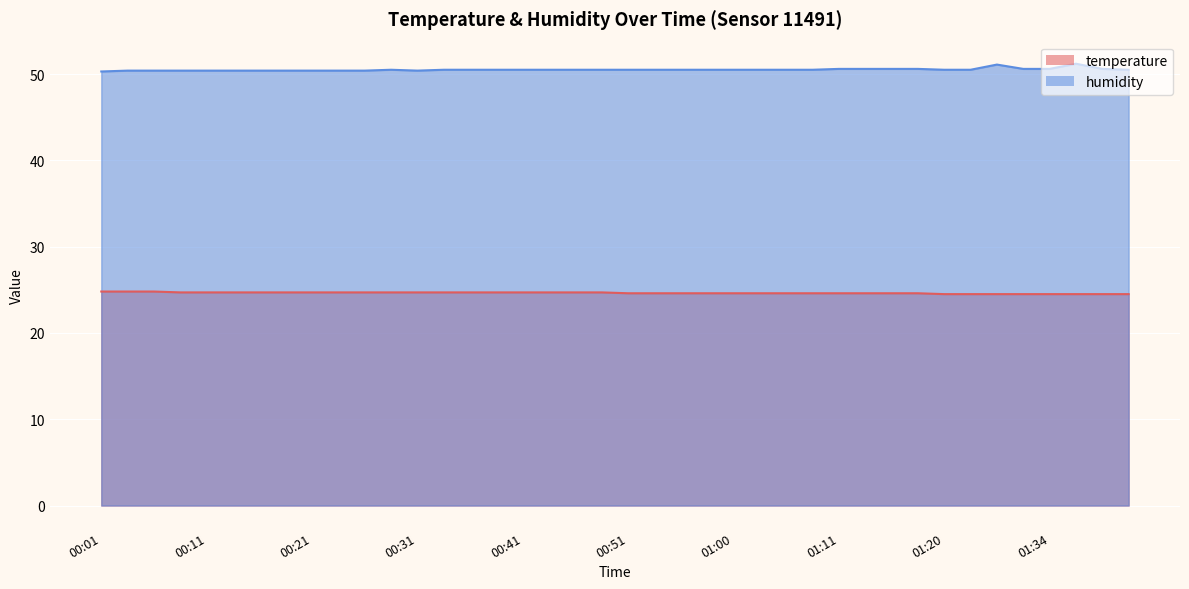

In humidity, how many points are lower than both neighbors (excluding endpoints)?

1